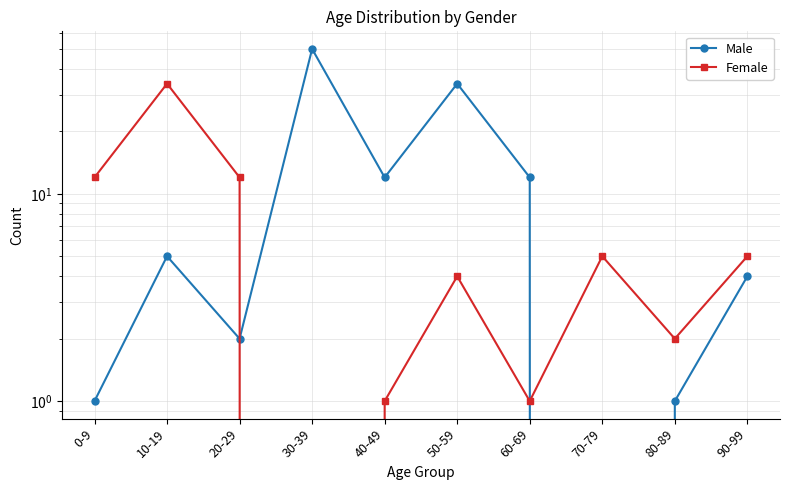

List the series in order of their peak value, lowest first.

Female, Male